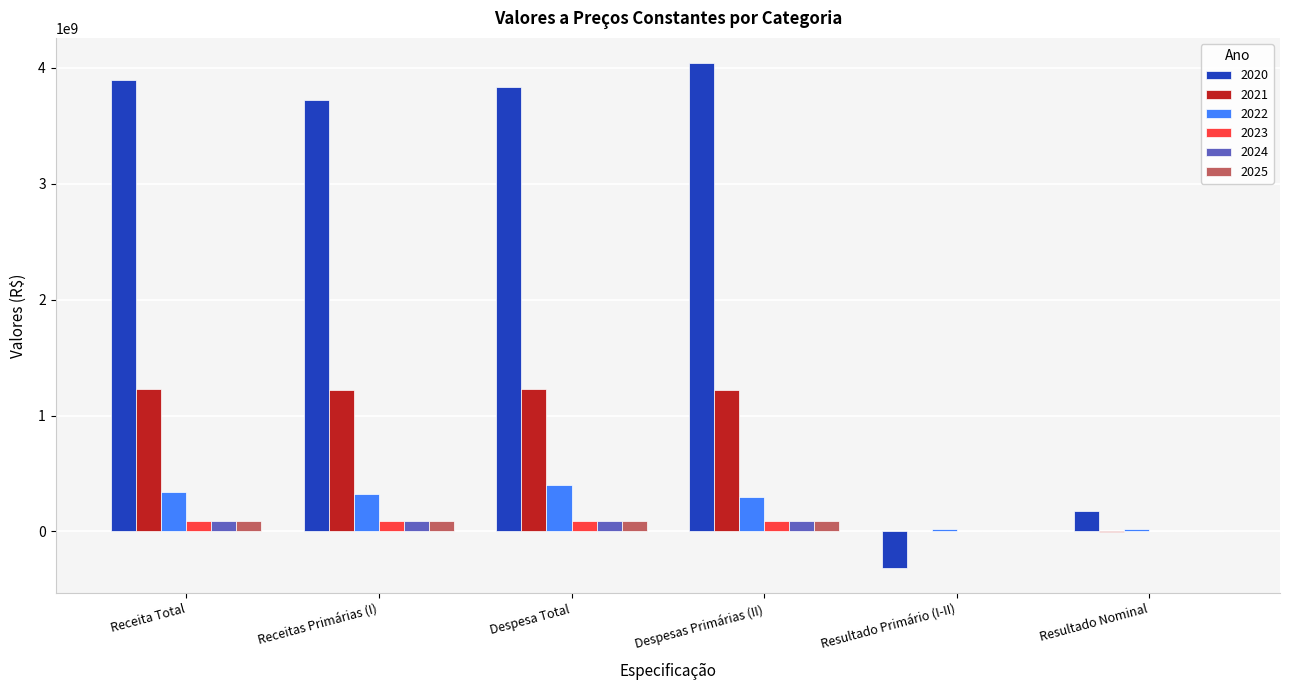

How many groups of bars are there?

6